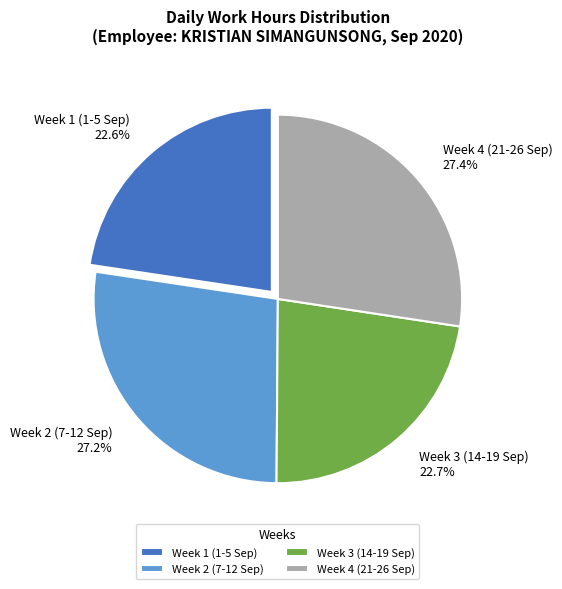

Does Week 4 (21-26 Sep) account for over 50% of the chart?

No